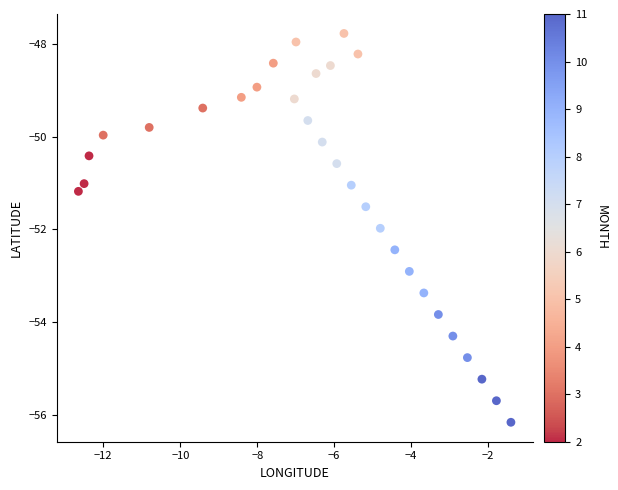

What is the range of X values (max minus min)?

11.2